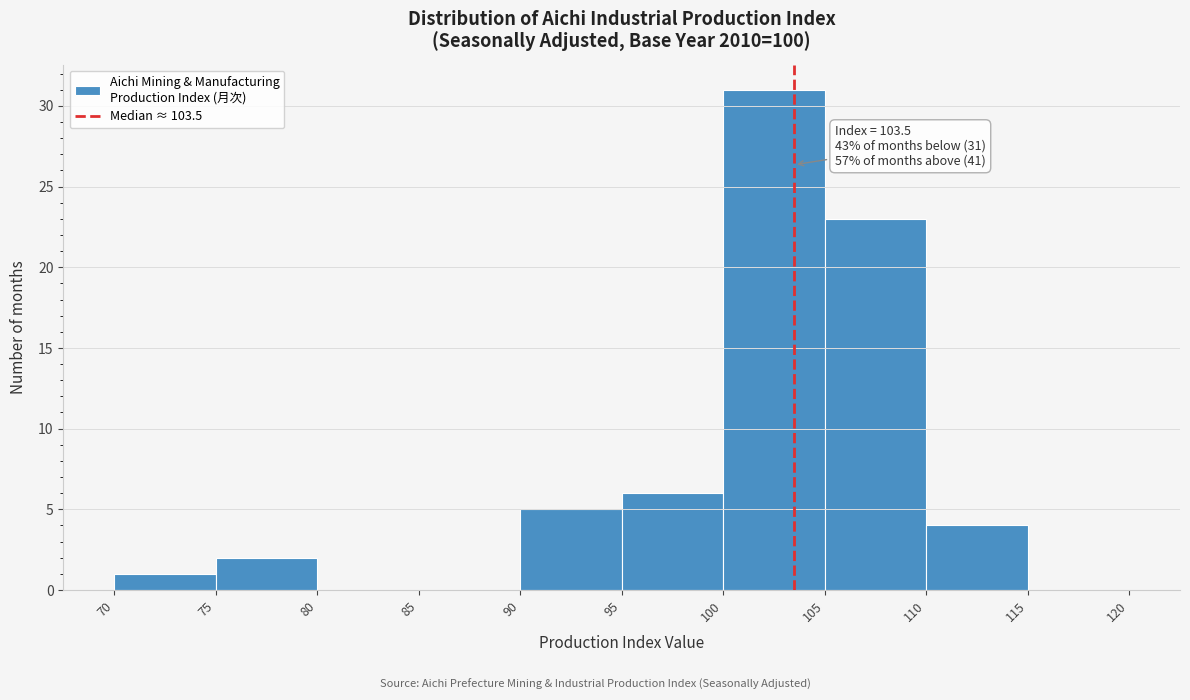

Over which range of the x-axis is the bar tallest?

100 to 105